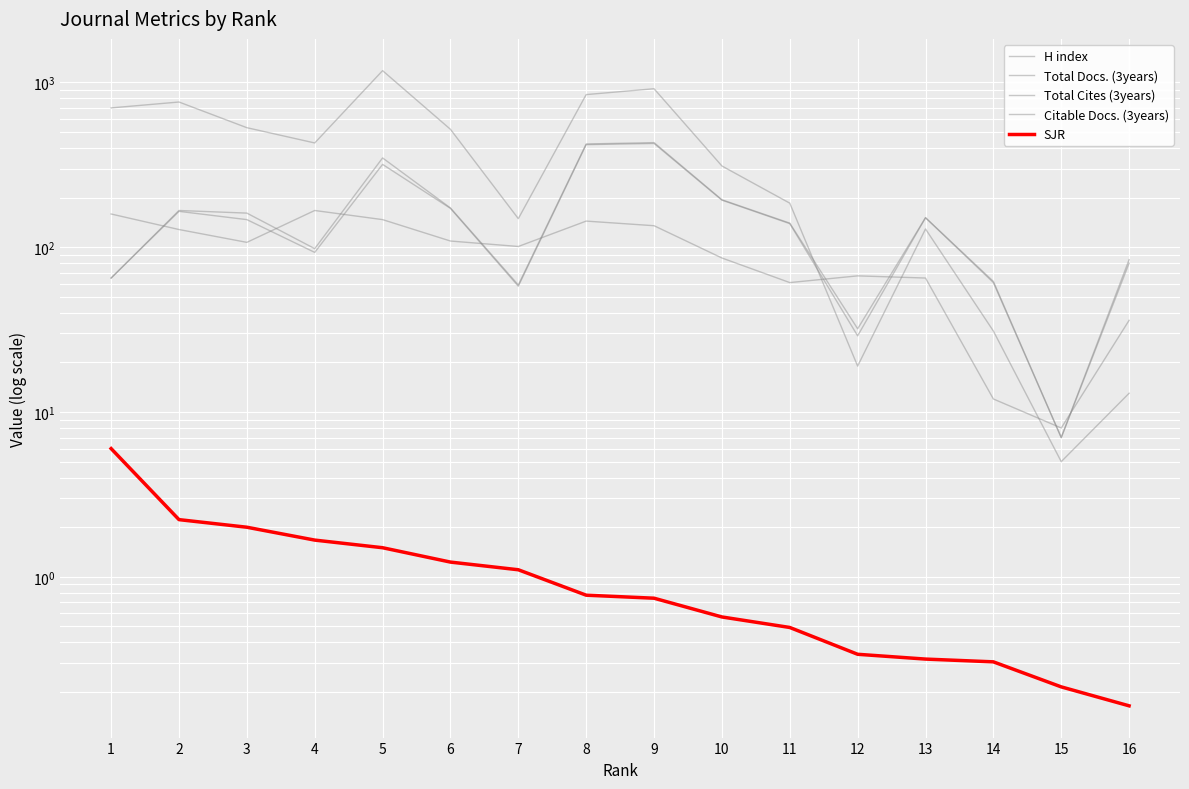

At which category does H index reach its first local valley?

3